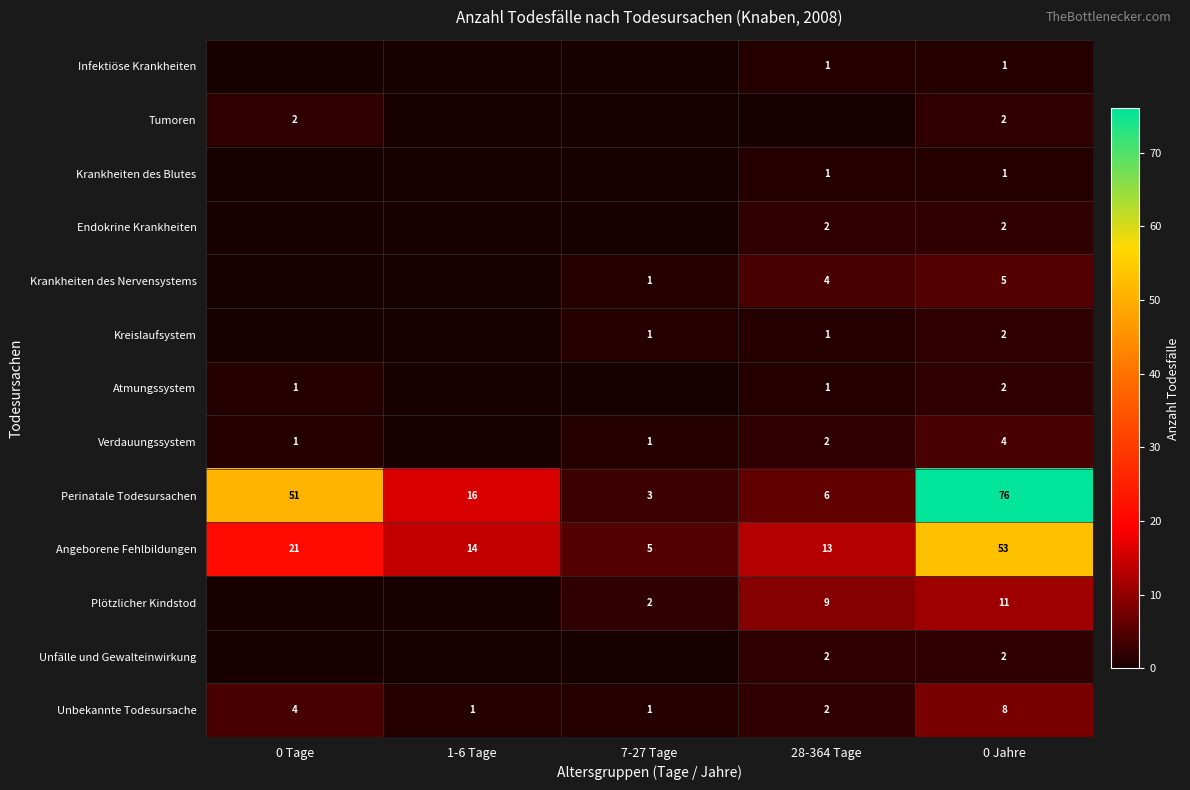

What is the sum of all Angeborene Fehlbildungen values?

106